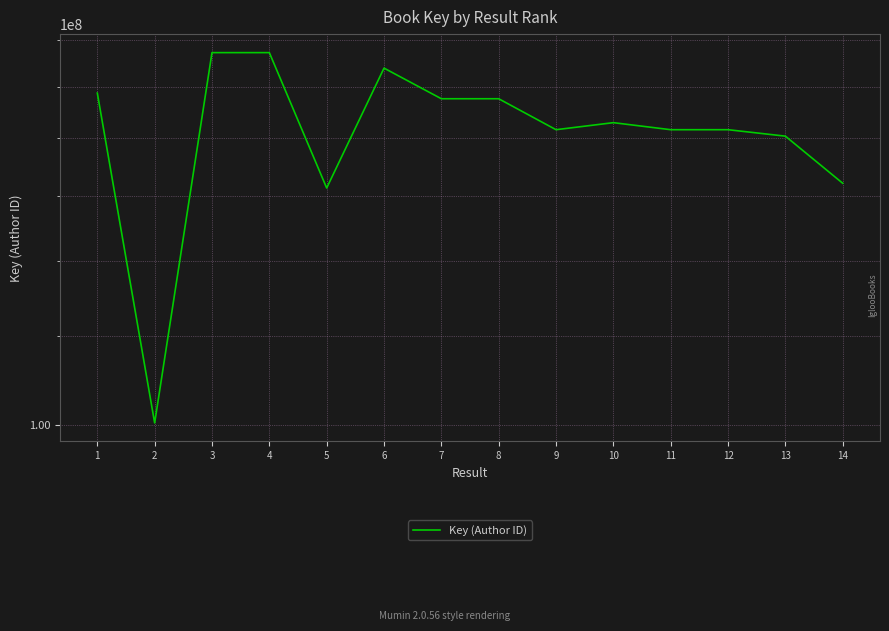

Rank the categories by value from lowest to highest.

2, 5, 14, 13, 12, 11, 9, 10, 7, 8, 1, 6, 3, 4